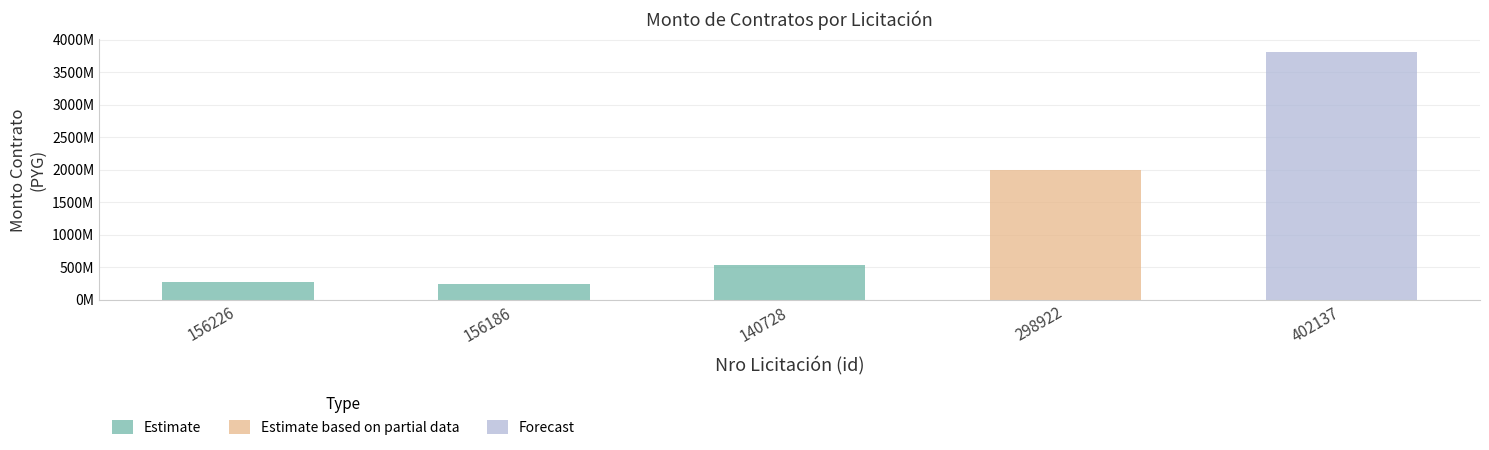

What value does the data have at 156186, to the nearest 100?

246957000